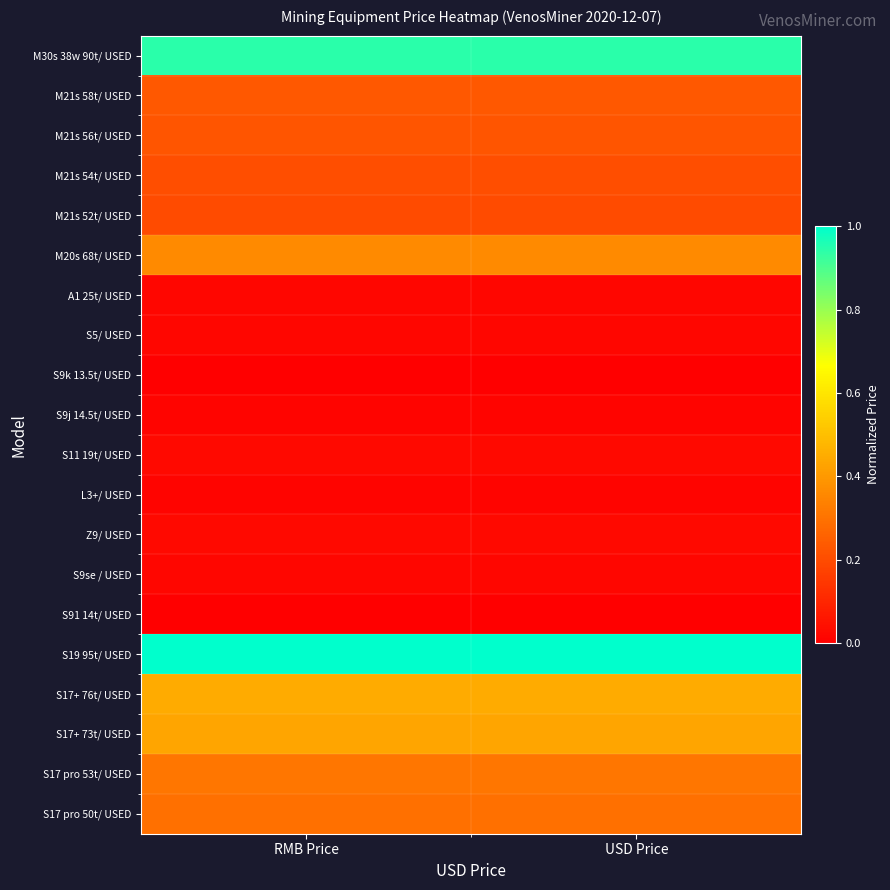

What is the total value across all series at USD Price?

4.8